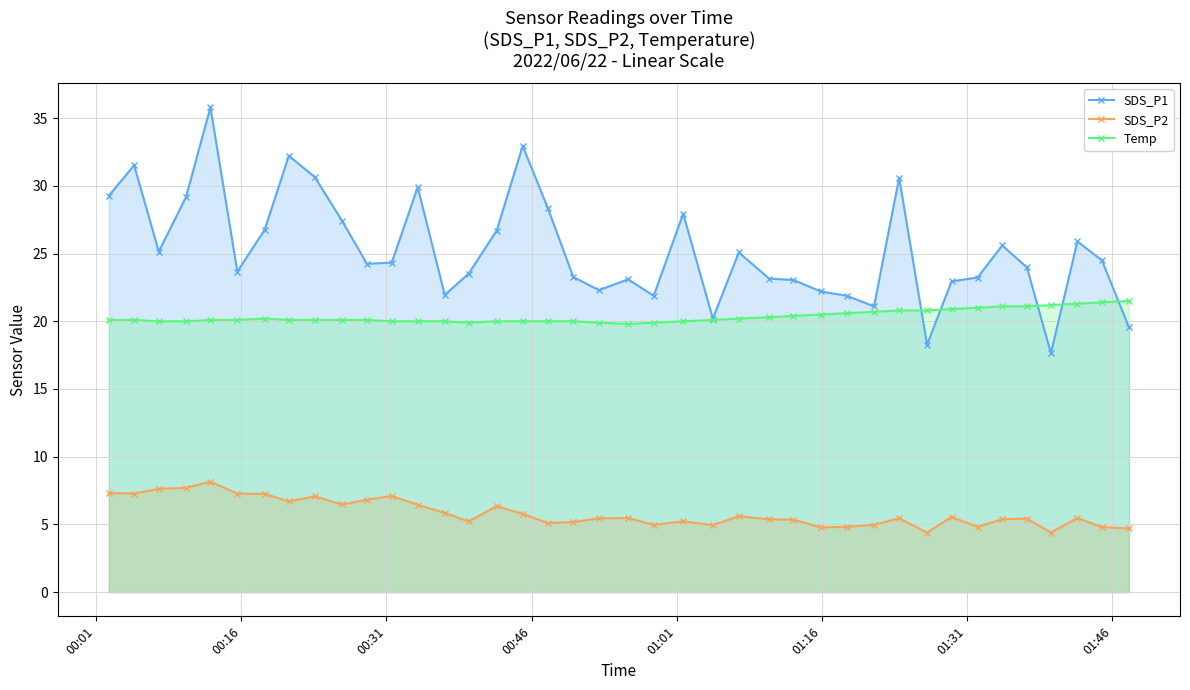

What is the value of the SDS_P2 point at the 36th from the left?

5.4